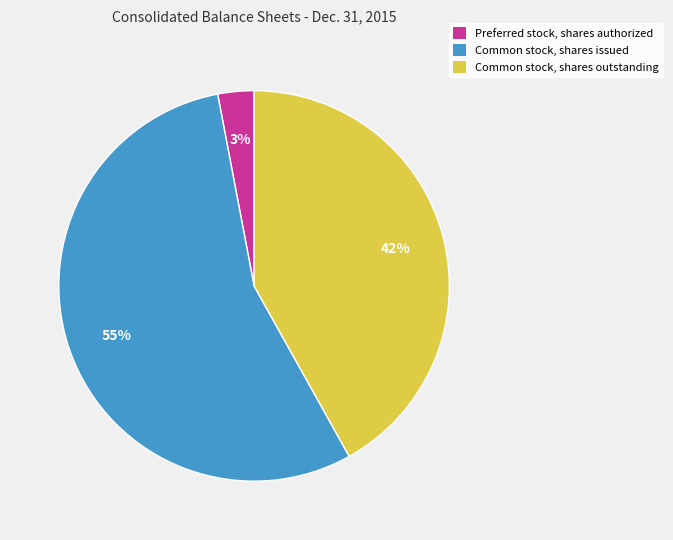

To the nearest percent, what percentage of the pie is Common stock, shares outstanding?

42%